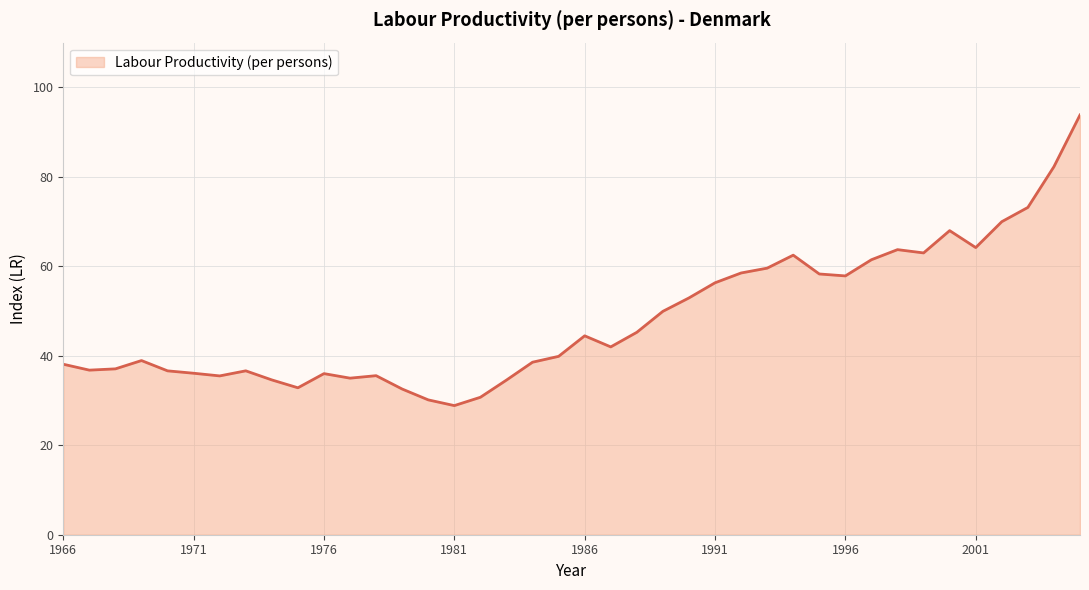

What is the greatest value displayed?

93.8